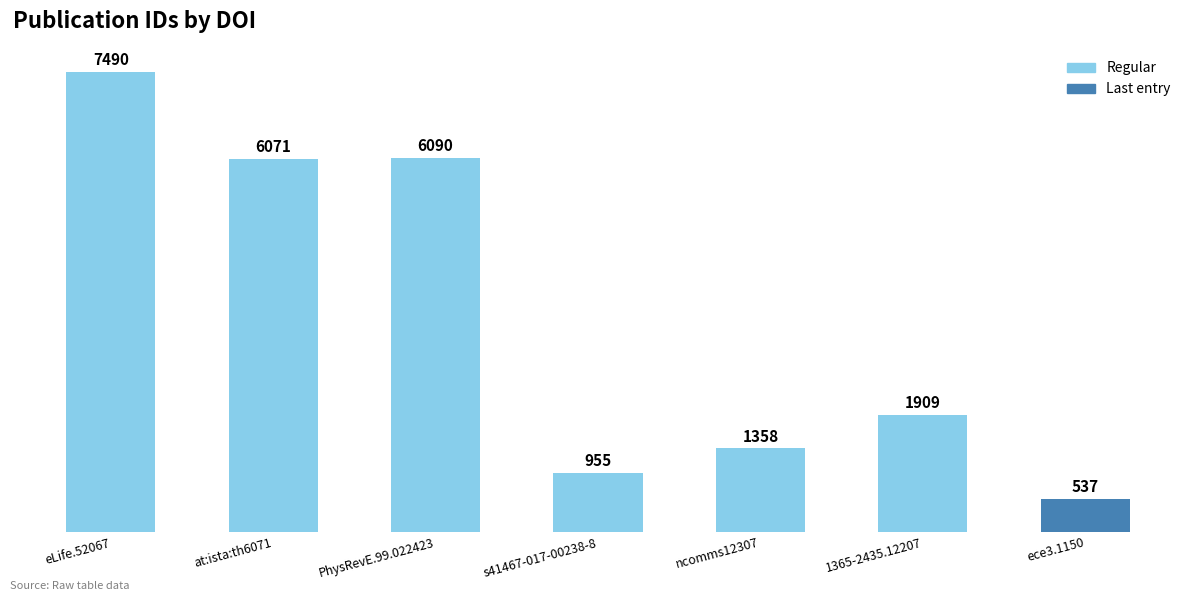

At which label is the value closest to 4013?

at:ista:th6071